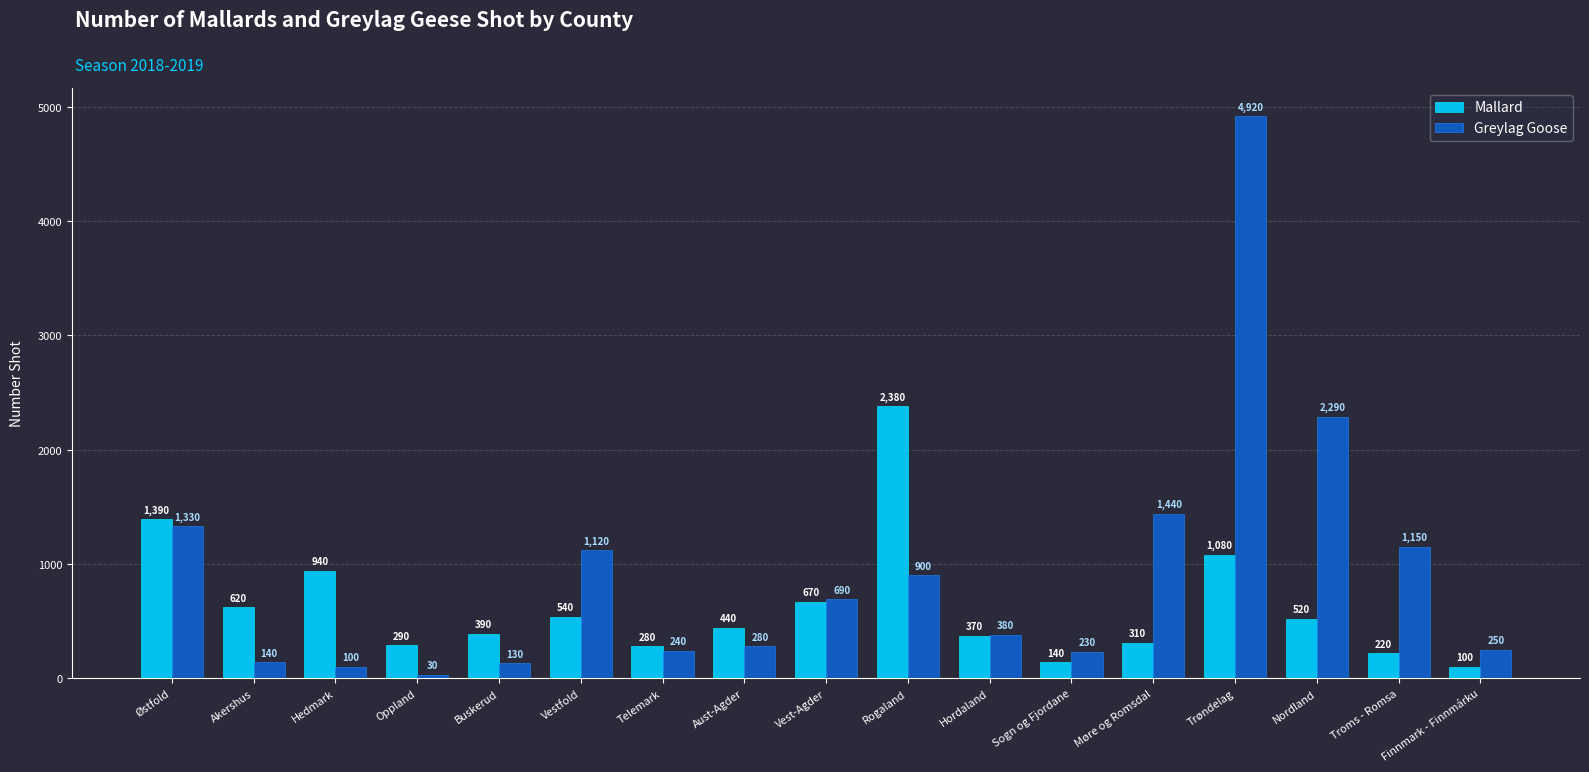

What is the label of the 15th bar from the right?

Hedmark